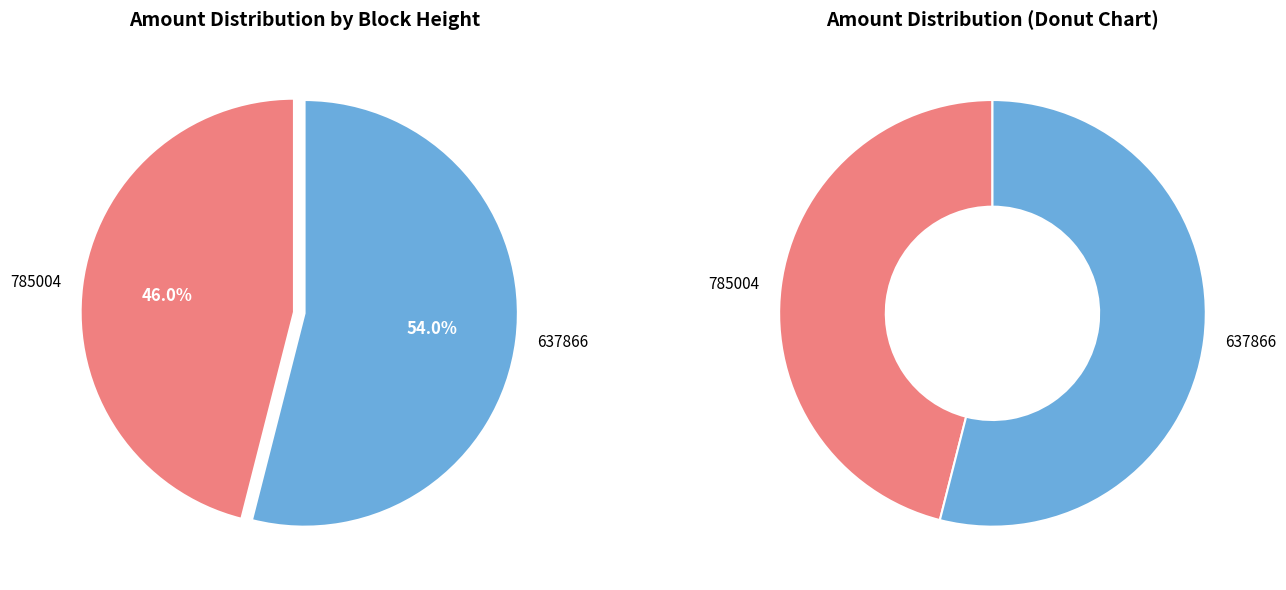

To the nearest percent, what percentage of the pie is 785004?

46%